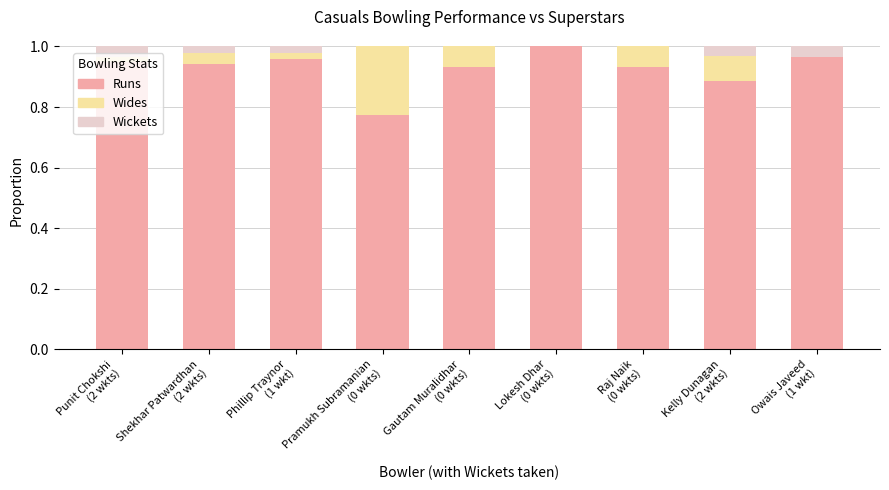

Which series has the widest spread of values?

Runs